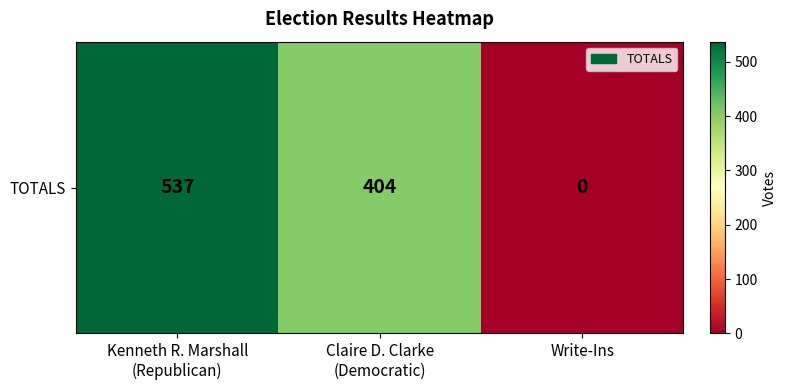

The value at Claire D. Clarke
(Democratic) is 404. True or false?

True